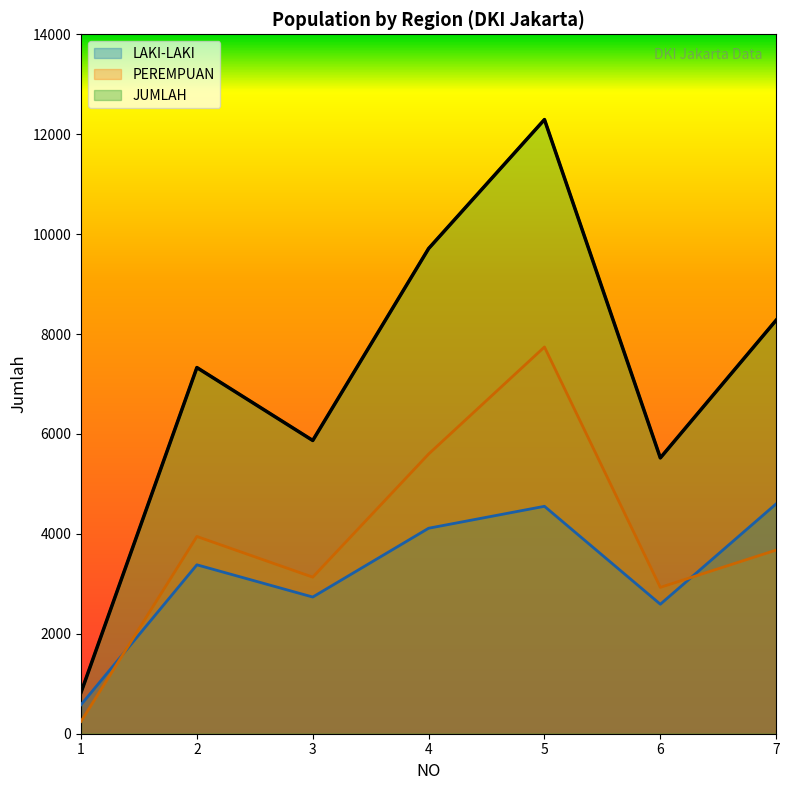

How many data points does each series have?

7